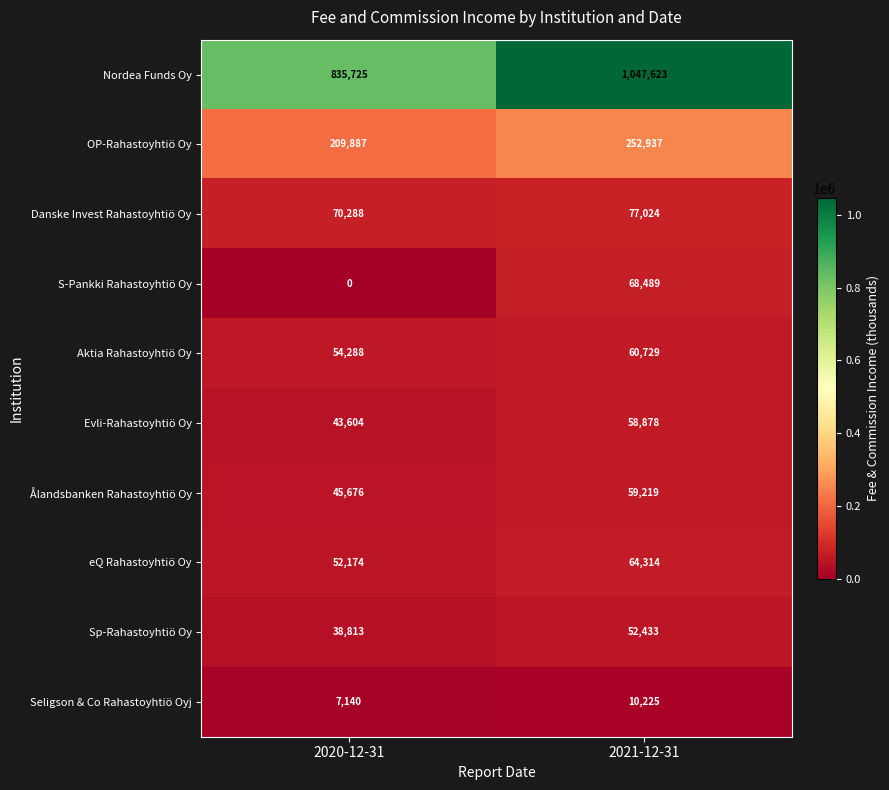

At 2020-12-31, list the series in order from smallest to largest.

S-Pankki Rahastoyhtiö Oy, Seligson & Co Rahastoyhtiö Oyj, Sp-Rahastoyhtiö Oy, Evli-Rahastoyhtiö Oy, Ålandsbanken Rahastoyhtiö Oy, eQ Rahastoyhtiö Oy, Aktia Rahastoyhtiö Oy, Danske Invest Rahastoyhtiö Oy, OP-Rahastoyhtiö Oy, Nordea Funds Oy